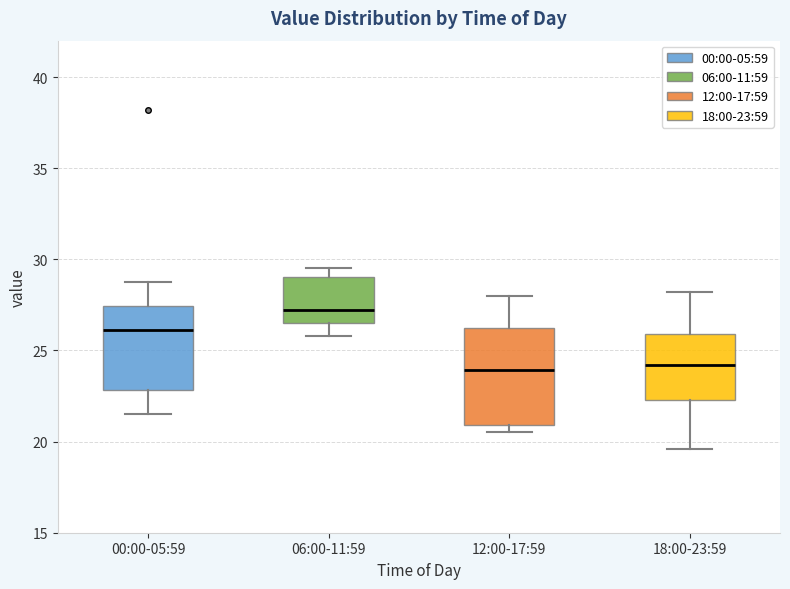

Where does the lower whisker of the box for 06:00-11:59 end on the y-axis? The values are not printed on the chart, so give them approximately, as read against the axis.

26.0